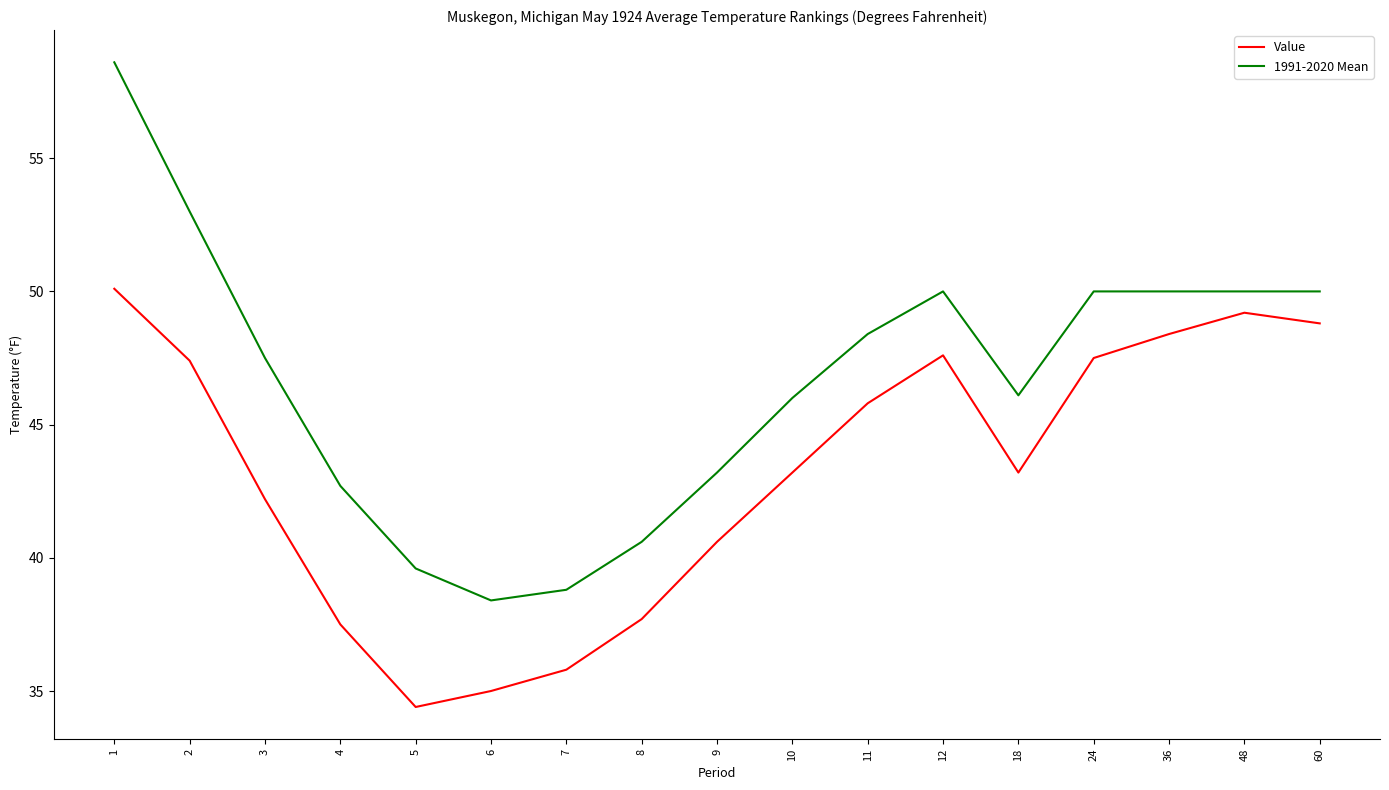

What value does the 1991-2020 Mean series have at 48?

50.0